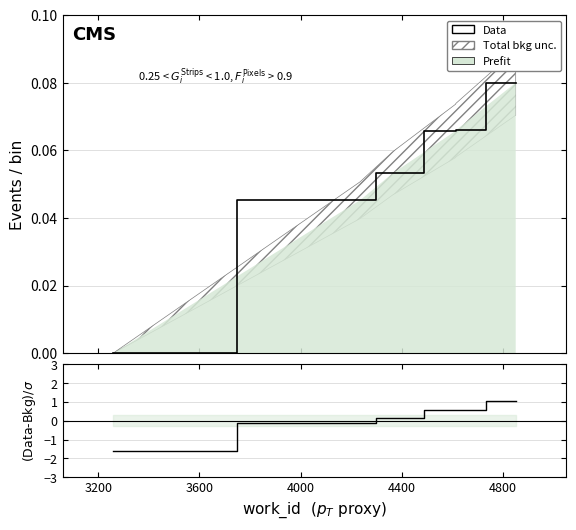

How many values in the (Data-Bkg)/σ series are below 0?

3